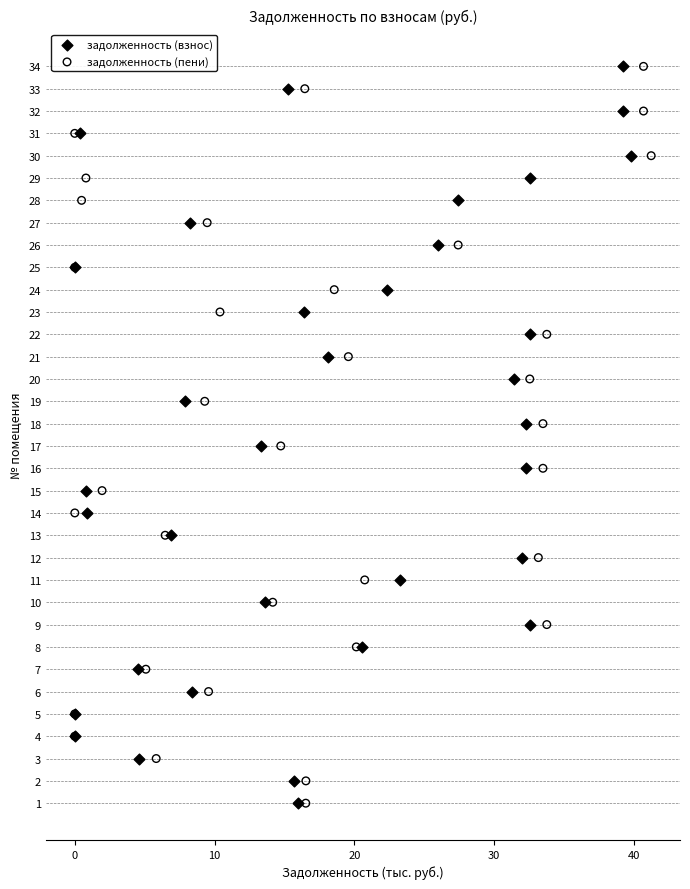

What are all the series names shown in the legend?

задолженность (взнос), задолженность (пени)